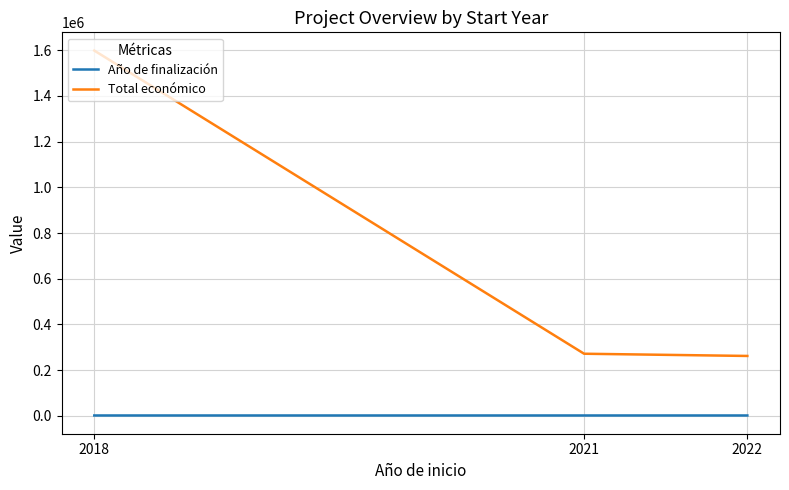

At which label does Total económico first exceed 272024?

2018